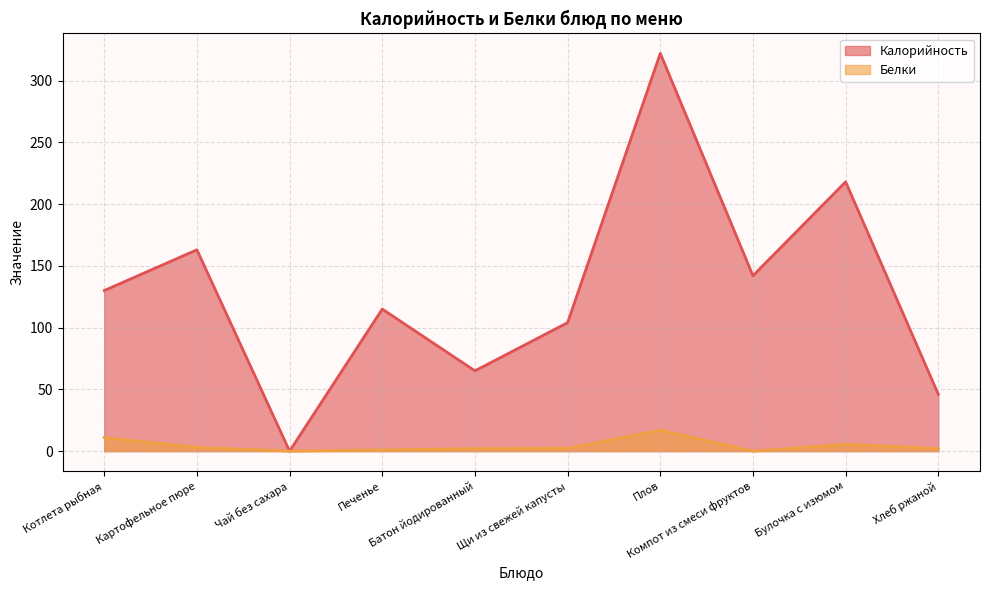

How many interior local peaks does the Калорийность series have?

4